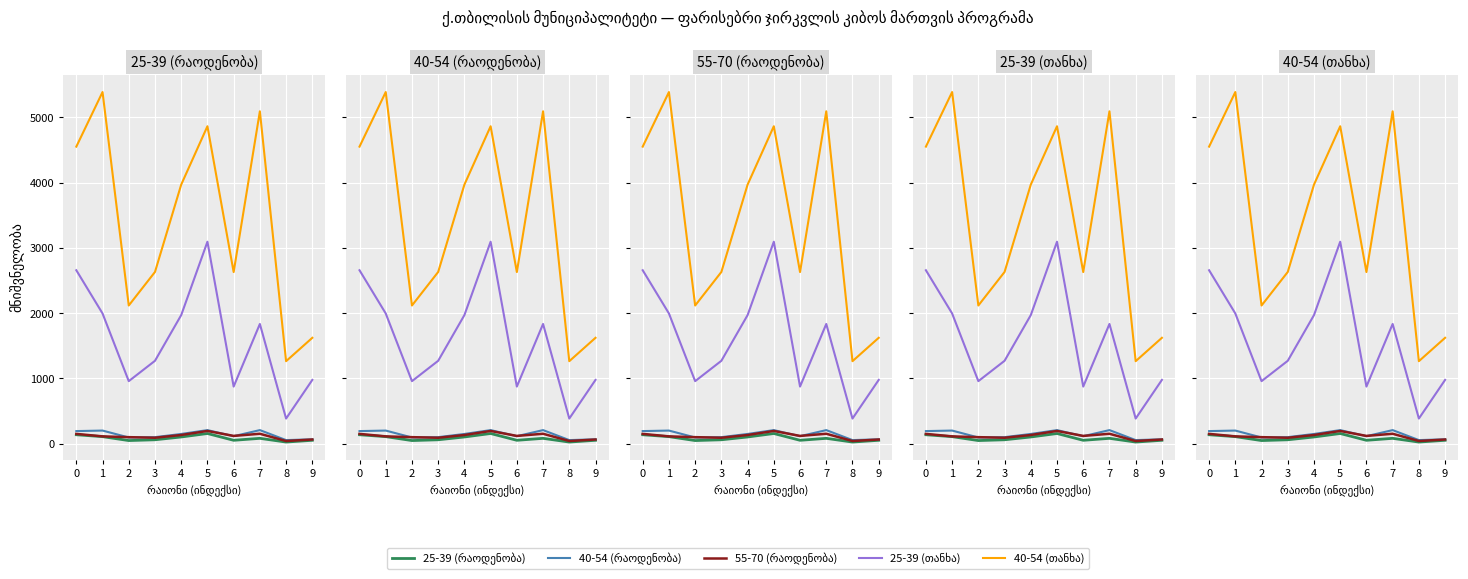

True or false: 25-39 (თანხა) and 55-70 (რაოდენობა) intersect in this chart.

False